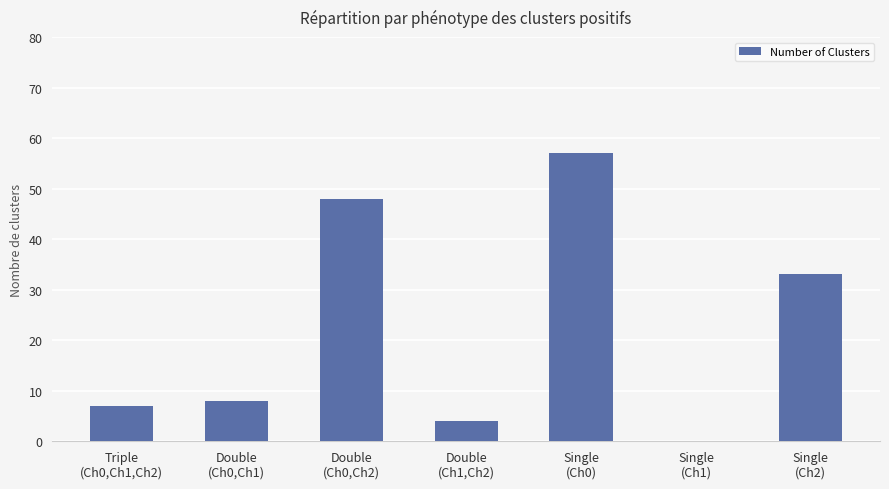

Reading left to right, what are all the values shown in this chart?

7	8	48	4	57	0	33